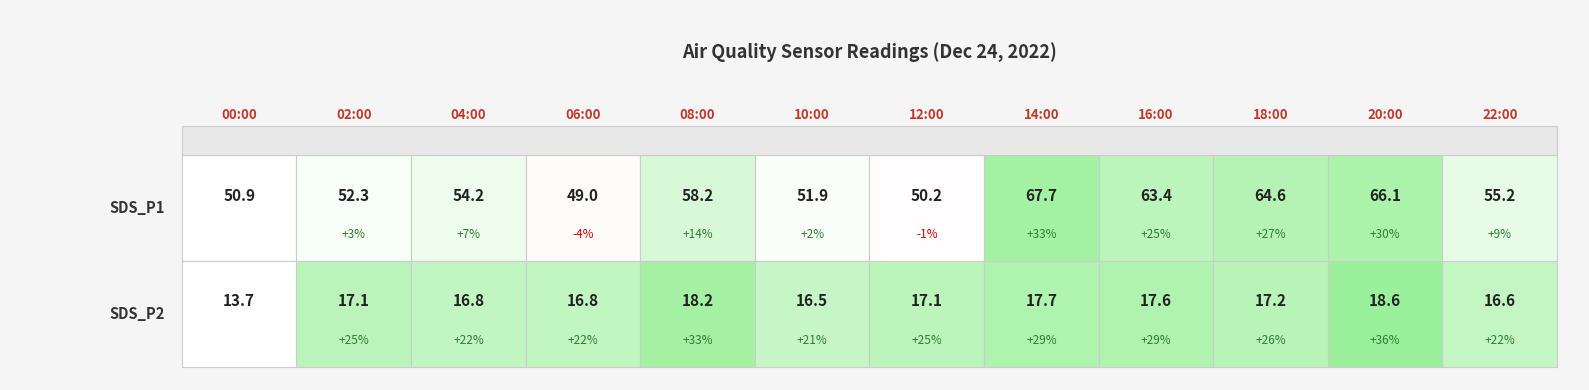

The 10:00 series shows 16.5 at 1. True or false?

True